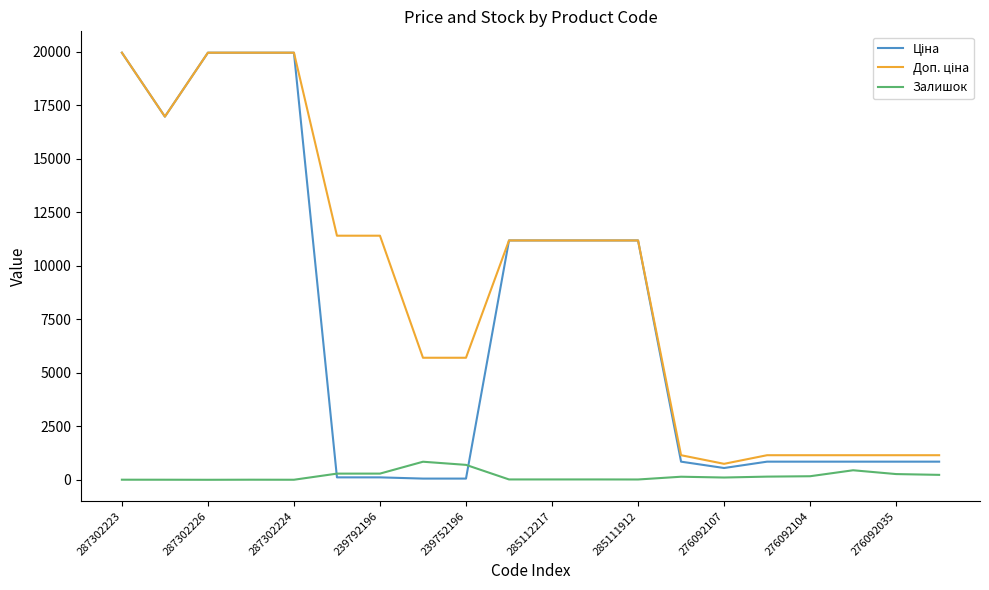

Which label corresponds to the largest value in the chart?

287302223